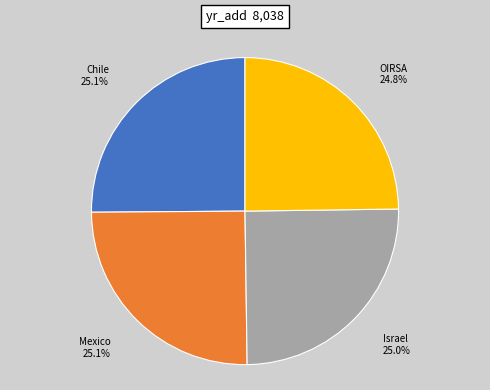

What percentage is NOT represented by Mexico?

74.9%